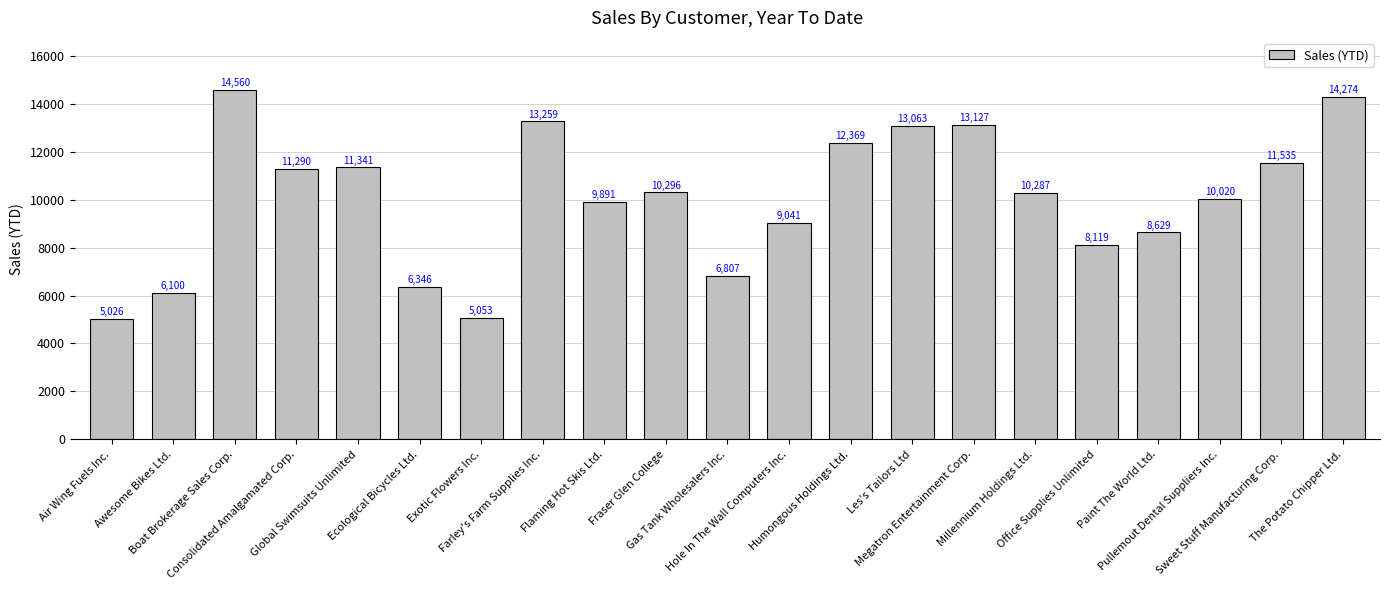

What is the value of the 6th bar from the left?

6346.5